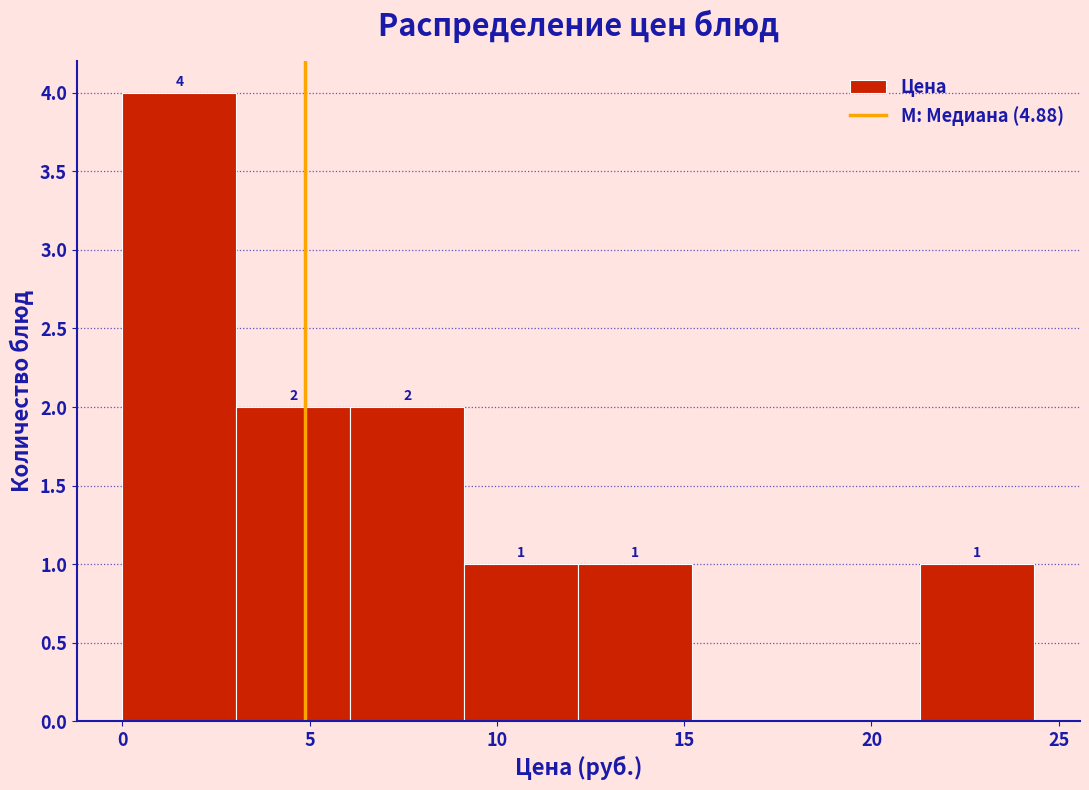

Over which range of the x-axis is the bar tallest?

0.0 to 3.0